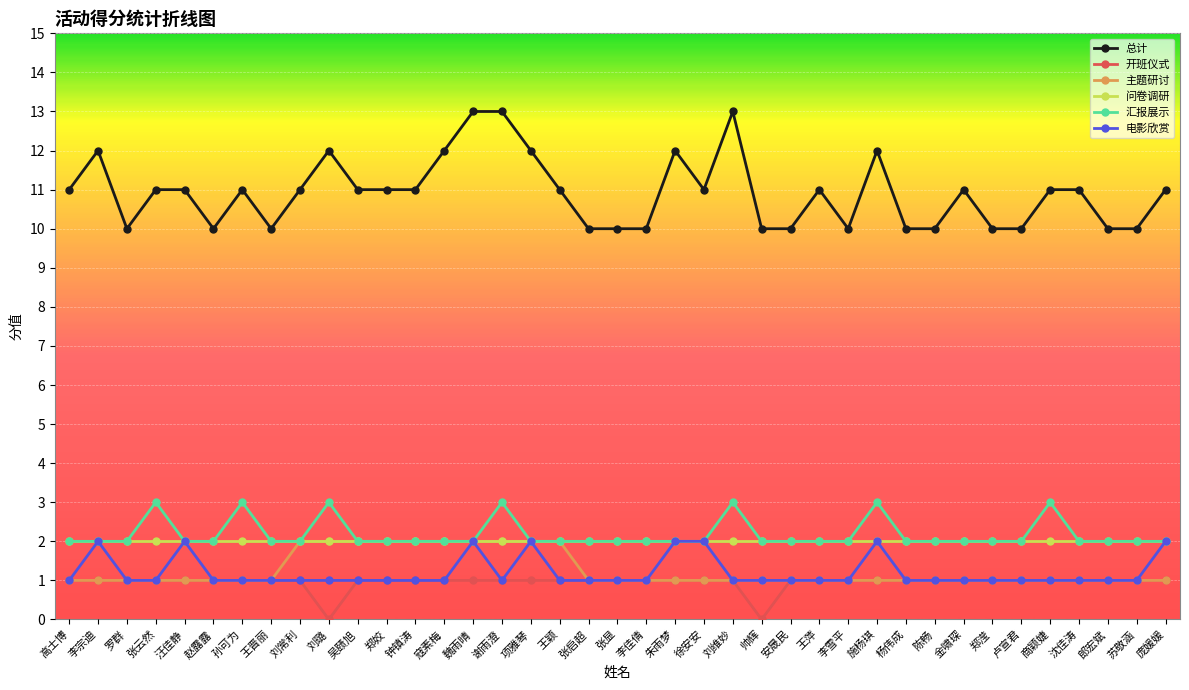

At how many categories does at least one series exceed 6?

39